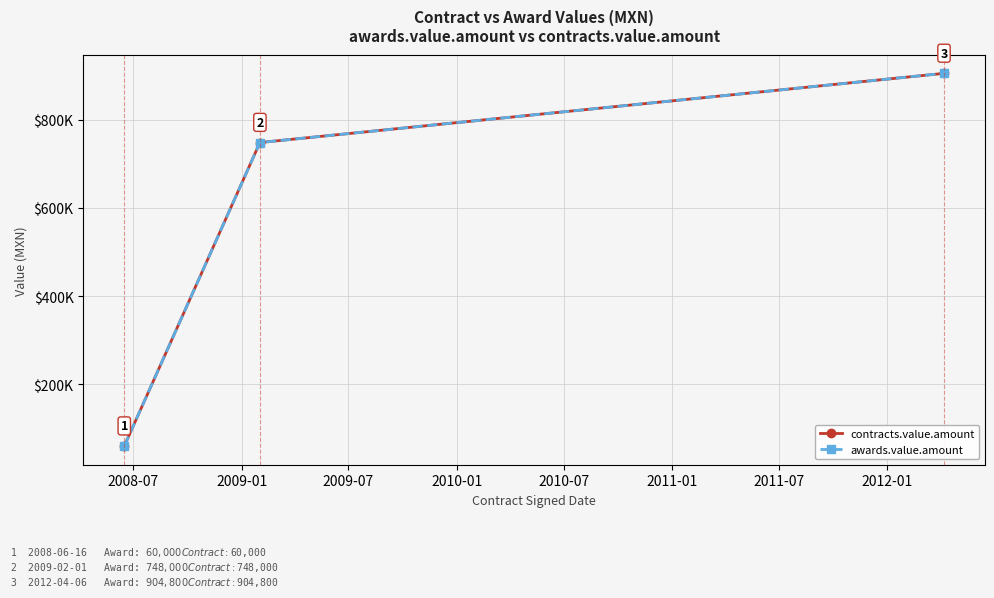

Does the chart have visible grid lines?

Yes